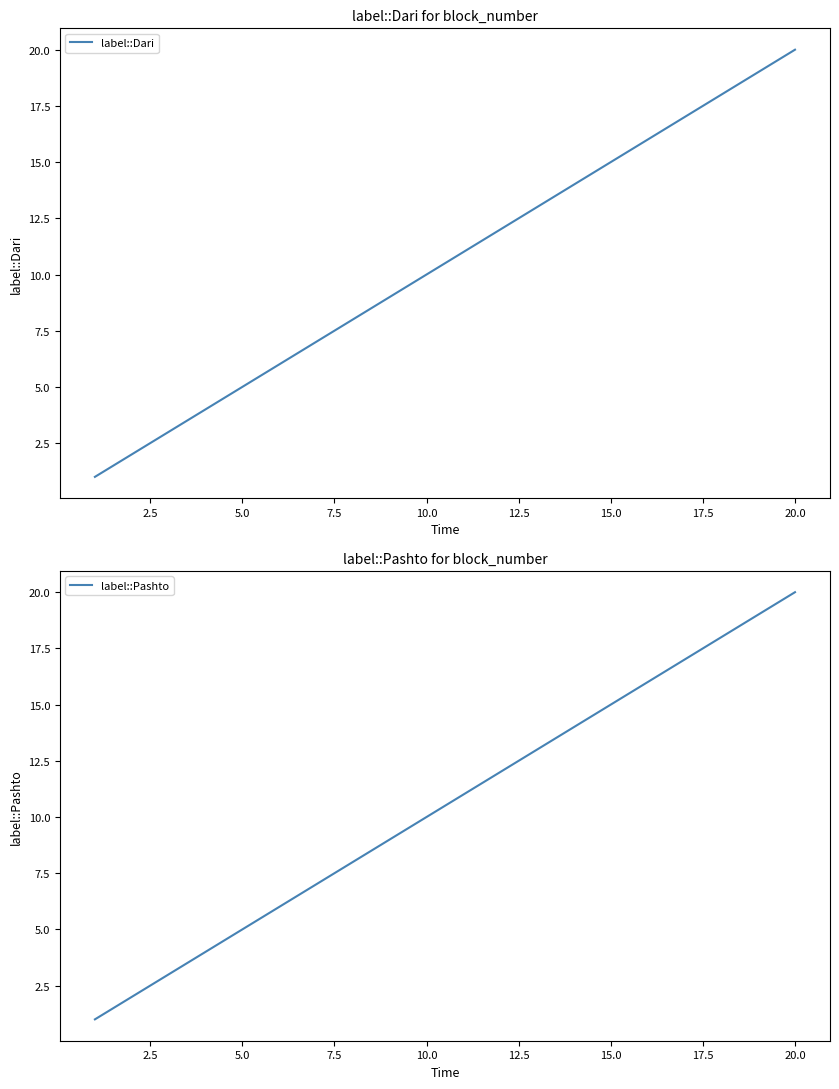

Reading left to right, list all the values displayed in this chart.

label::Dari: 1	2	3	4	5	6	7	8	9	10	11	12	13	14	15	16	17	18	19	20
label::Pashto: 1	2	3	4	5	6	7	8	9	10	11	12	13	14	15	16	17	18	19	20